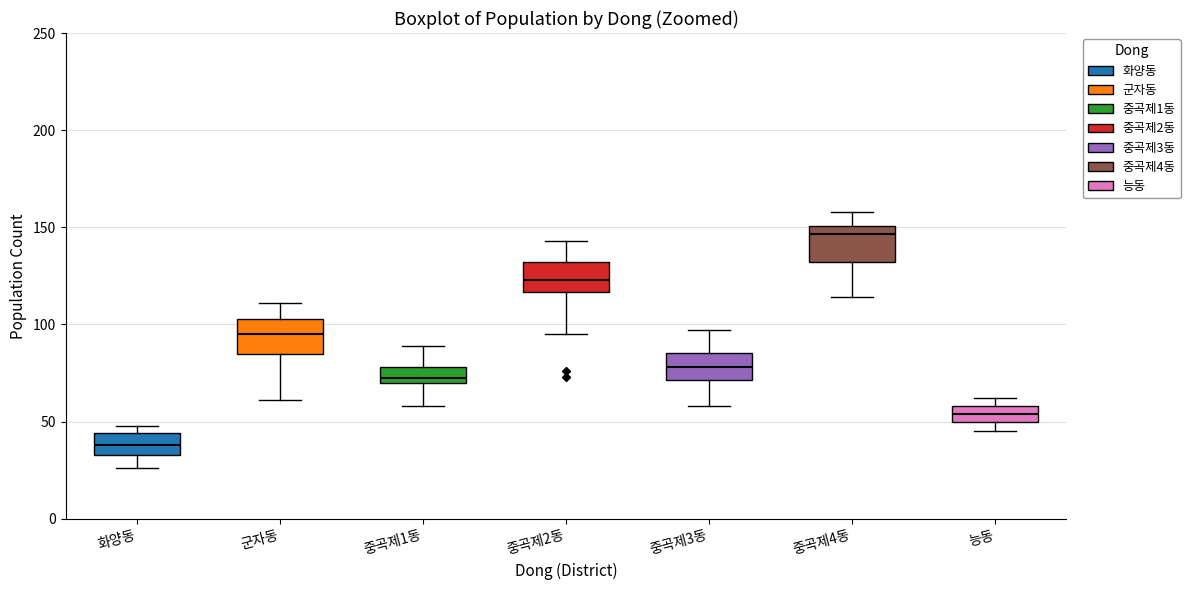

Reading left to right, read every box against the y-axis: the position of its median line, the range the box covers, and the ends of its whiskers. The values are not printed on the chart, so give them approximately, as read against the axis.

화양동: median 40, box 35 to 45, whiskers 25 to 50
군자동: median 95, box 85 to 105, whiskers 60 to 110
중곡제1동: median 75, box 70 to 80, whiskers 60 to 90
중곡제2동: median 125, box 115 to 130, whiskers 95 to 145
중곡제3동: median 80, box 70 to 85, whiskers 60 to 95
중곡제4동: median 145, box 130 to 150, whiskers 115 to 160
능동: median 55, box 50 to 60, whiskers 45 to 60 (just above the box's upper edge)